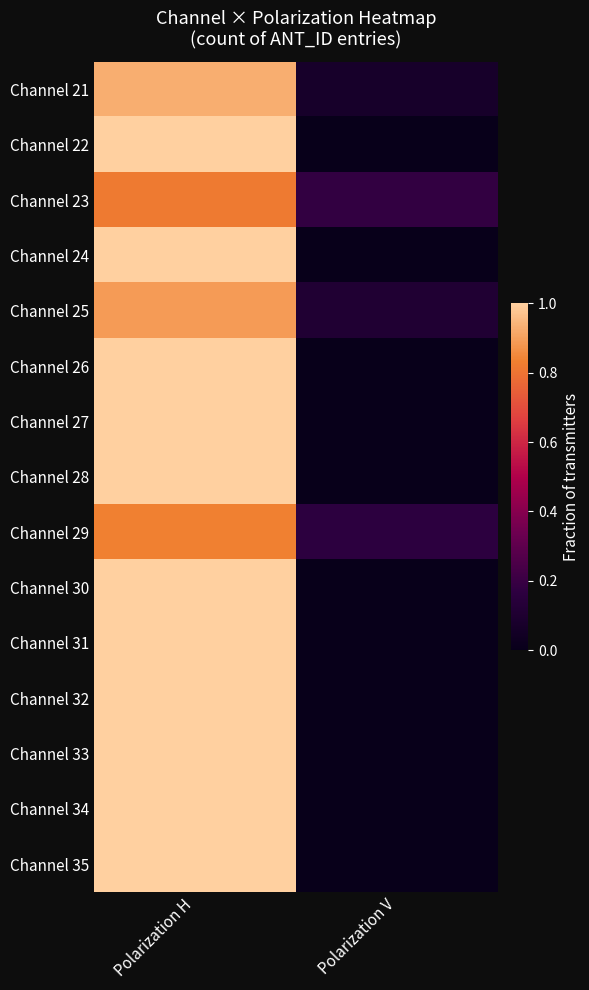

Reading left to right, list all the values displayed in this chart.

Channel 21: Polarization H=0.9	Polarization V=0.1
Channel 22: Polarization H=1.0	Polarization V=0.0
Channel 23: Polarization H=0.8	Polarization V=0.2
Channel 24: Polarization H=1.0	Polarization V=0.0
Channel 25: Polarization H=0.9	Polarization V=0.1
Channel 26: Polarization H=1.0	Polarization V=0.0
Channel 27: Polarization H=1.0	Polarization V=0.0
Channel 28: Polarization H=1.0	Polarization V=0.0
Channel 29: Polarization H=0.8	Polarization V=0.2
Channel 30: Polarization H=1.0	Polarization V=0.0
Channel 31: Polarization H=1.0	Polarization V=0.0
Channel 32: Polarization H=1.0	Polarization V=0.0
Channel 33: Polarization H=1.0	Polarization V=0.0
Channel 34: Polarization H=1.0	Polarization V=0.0
Channel 35: Polarization H=1.0	Polarization V=0.0